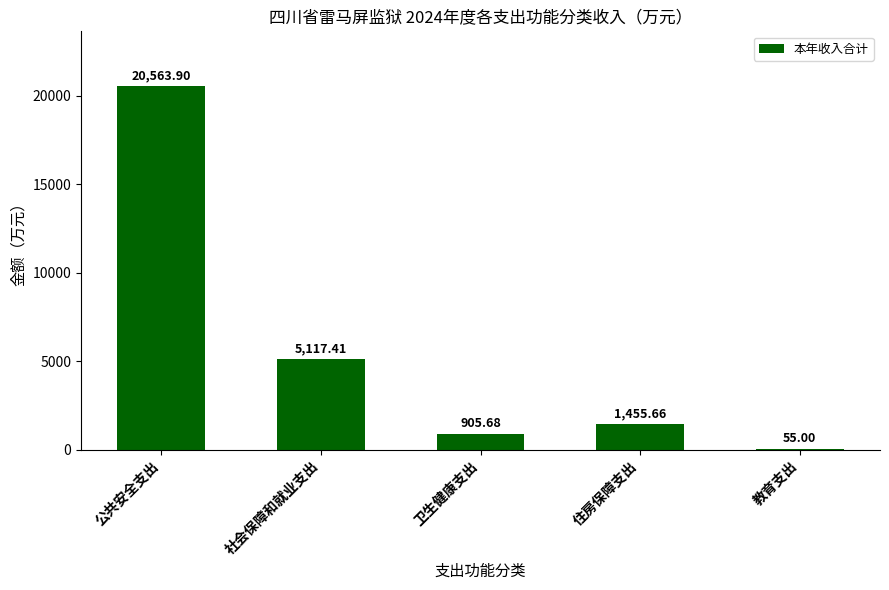

Reading left to right, extract all data points from this chart.

公共安全支出=20563.9	社会保障和就业支出=5117.4	卫生健康支出=905.7	住房保障支出=1455.7	教育支出=55.0